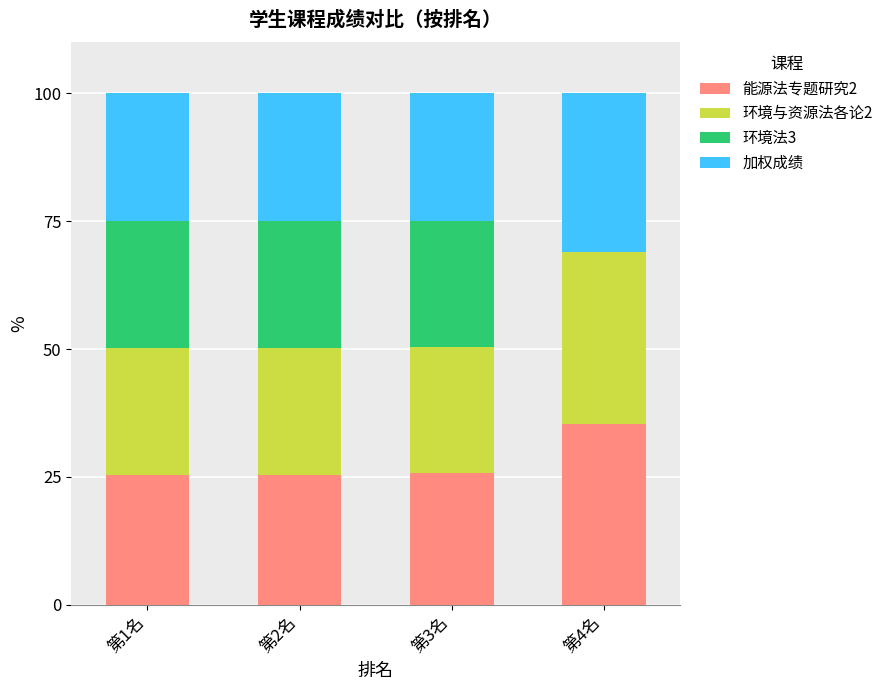

What is the total value across all series at 第4名?

100.0